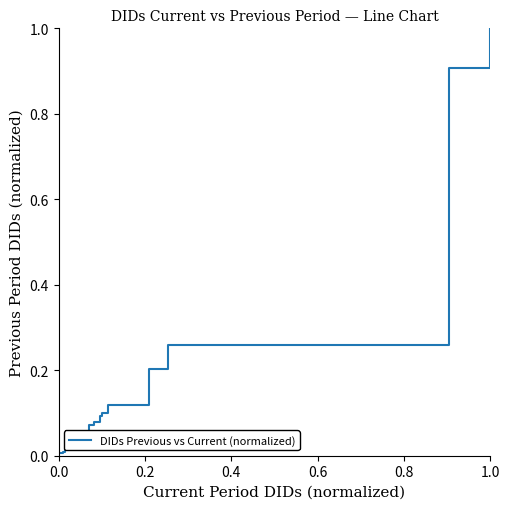

What is the difference between the maximum and minimum values?

1.0